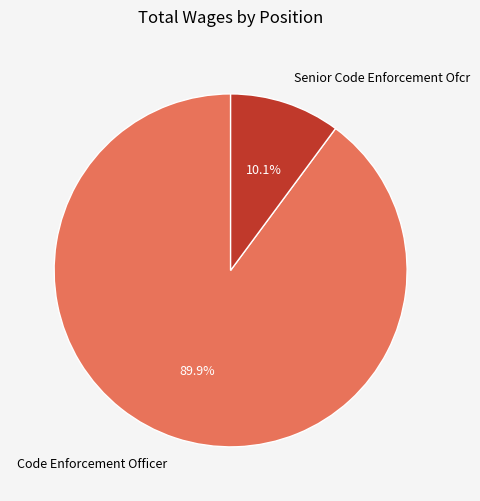

Does any single category account for the majority?

Yes